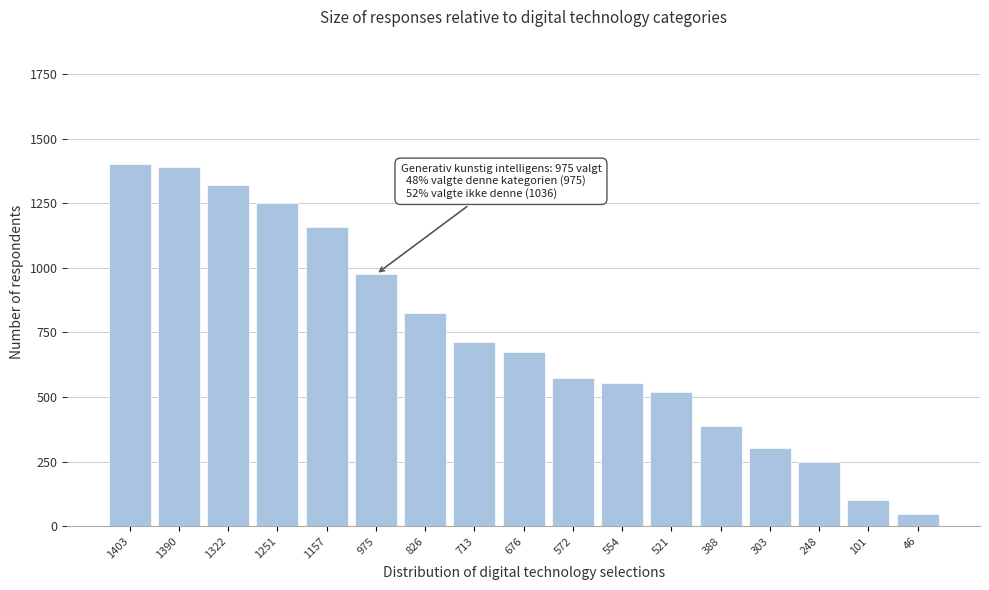

Reading right to left, extract all data points from this chart.

46	101	248	303	388	521	554	572	676	713	826	975	1157	1251	1322	1390	1403